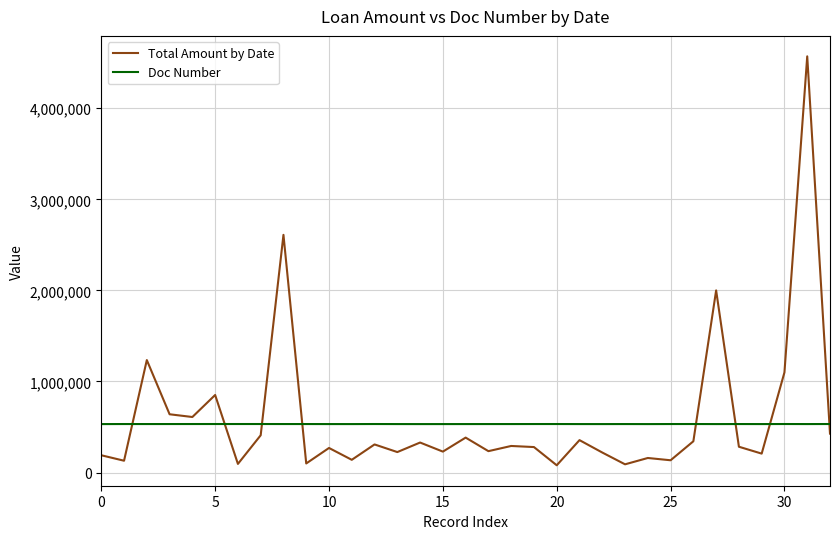

List the series in order of their peak value, lowest first.

Doc Number, Total Amount by Date